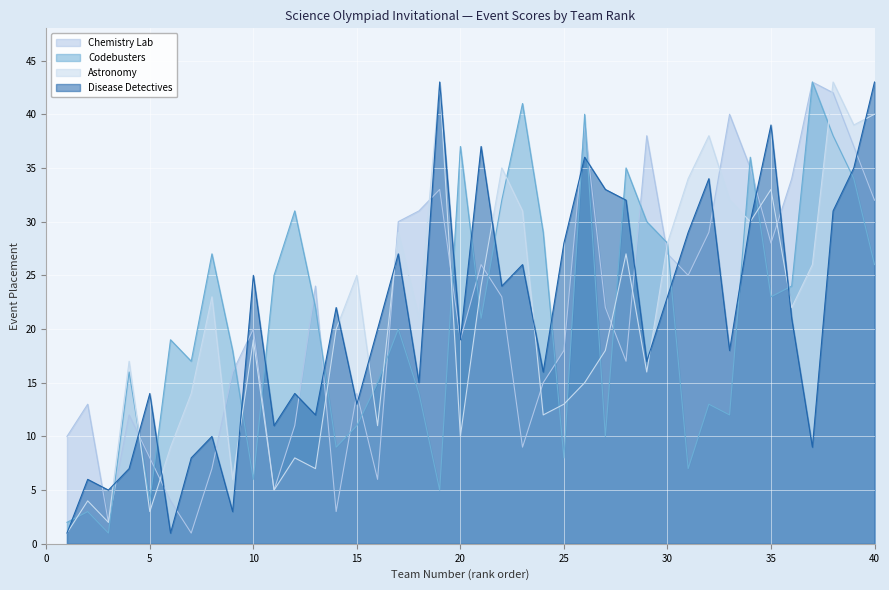

True or false: Chemistry Lab and Astronomy cross at least once.

True